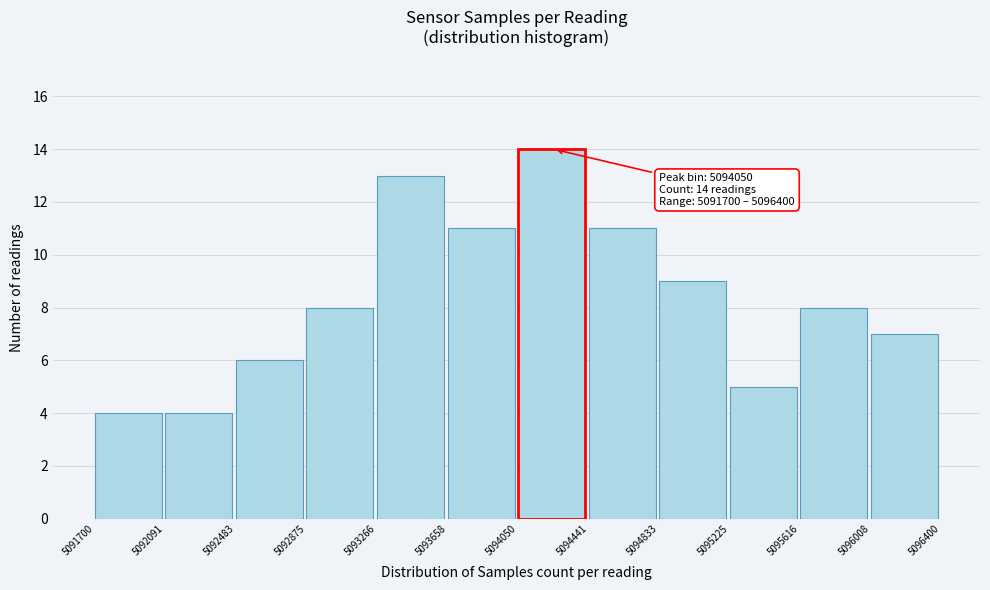

Over which range of the x-axis is the bar tallest?

5094050 to 5094441